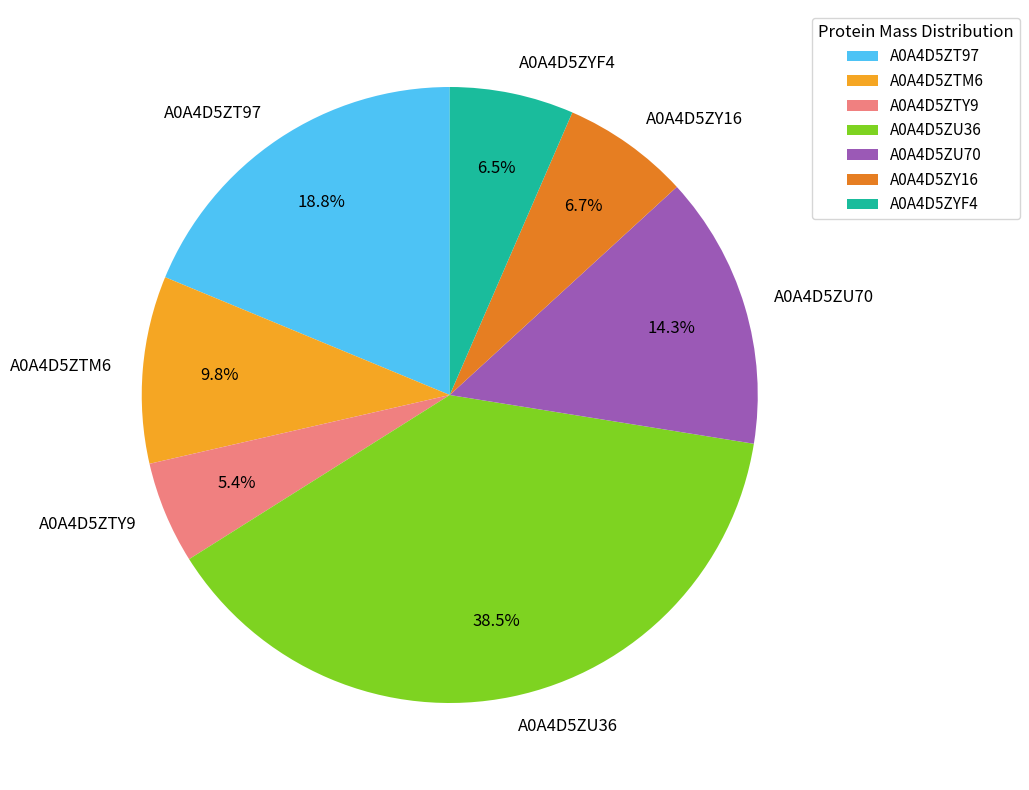

Does any single category account for the majority?

No